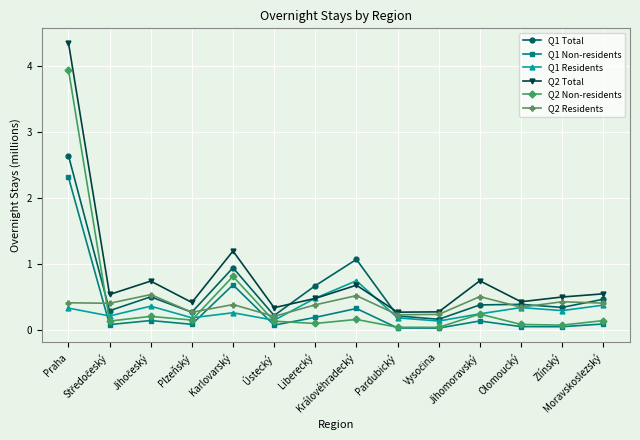

What is the label of the 7th point from the right?

Královéhradecký